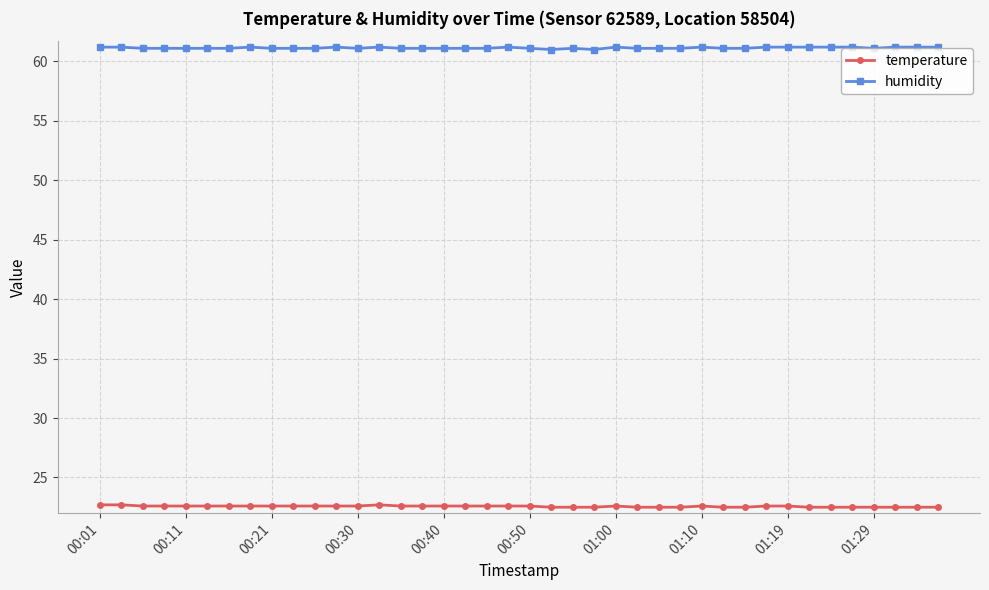

List the series in order of their overall mean, highest first.

humidity, temperature